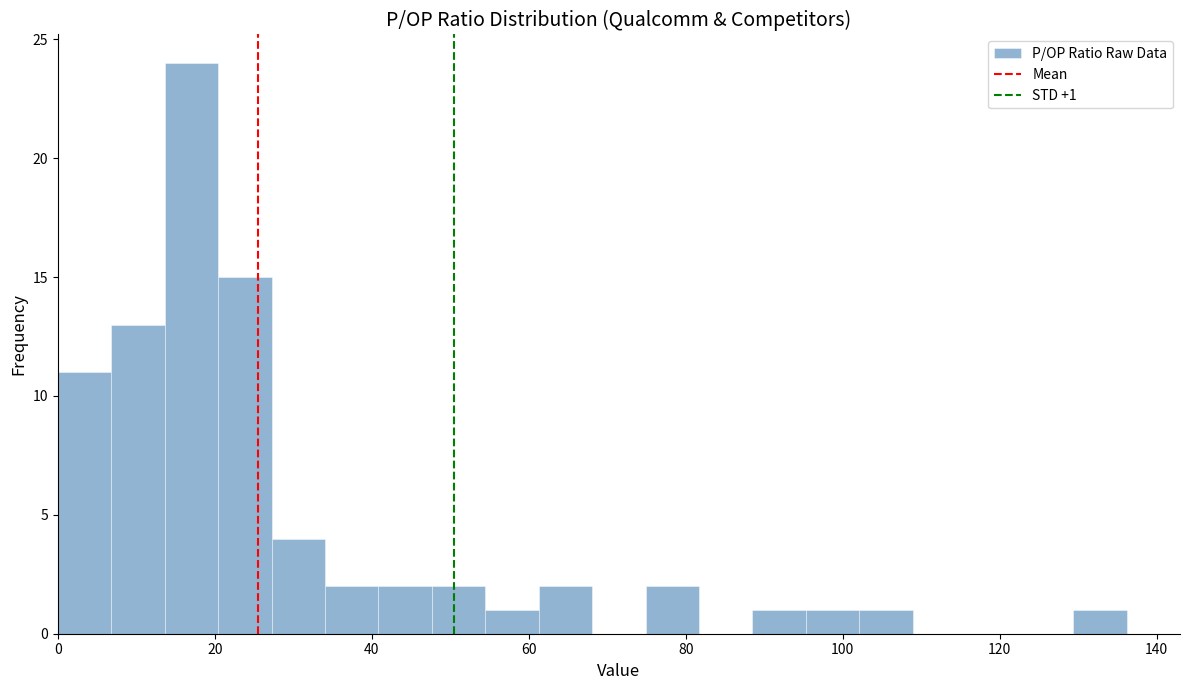

Around what value on the x-axis is the tallest bar? Give the approximate position of its centre, as read against the axis.

18